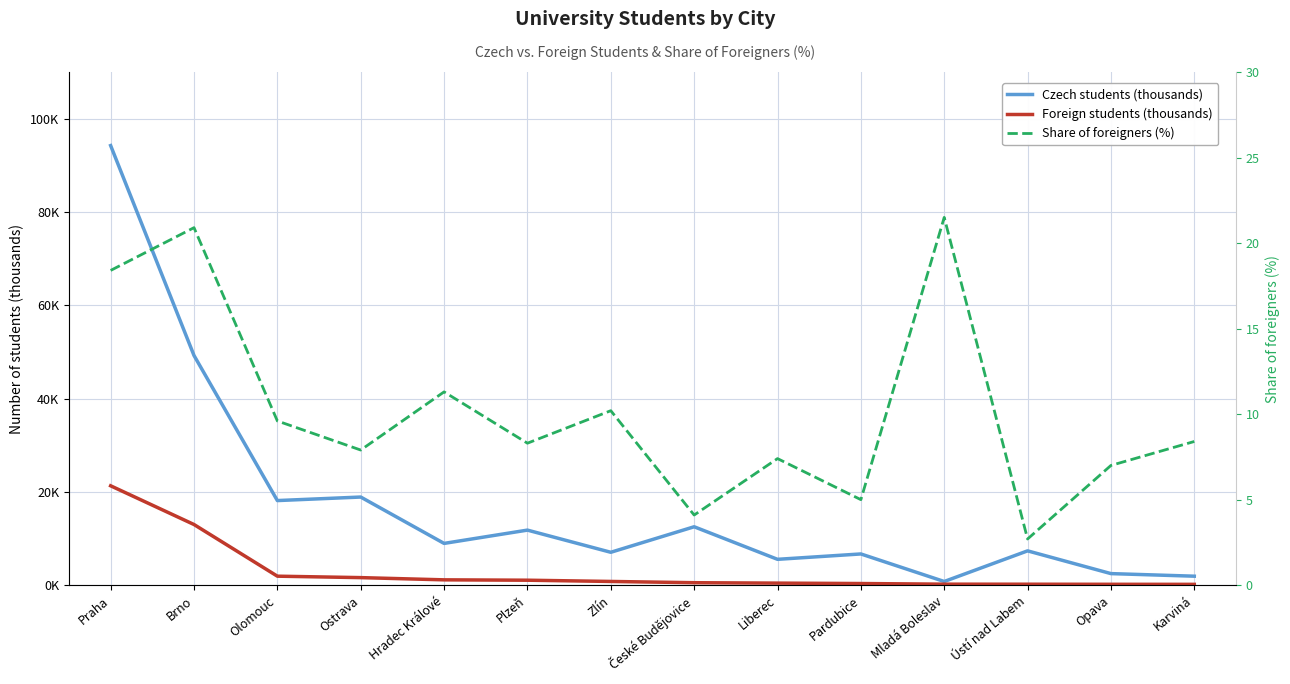

What is the average value of the Foreign students (thousands) series?

3.1